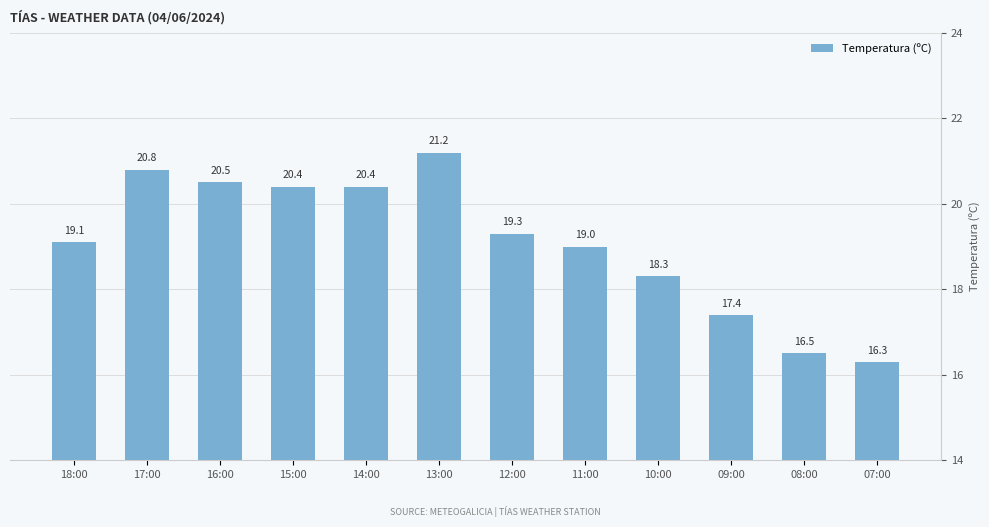

What is the maximum value shown in the chart?

21.2